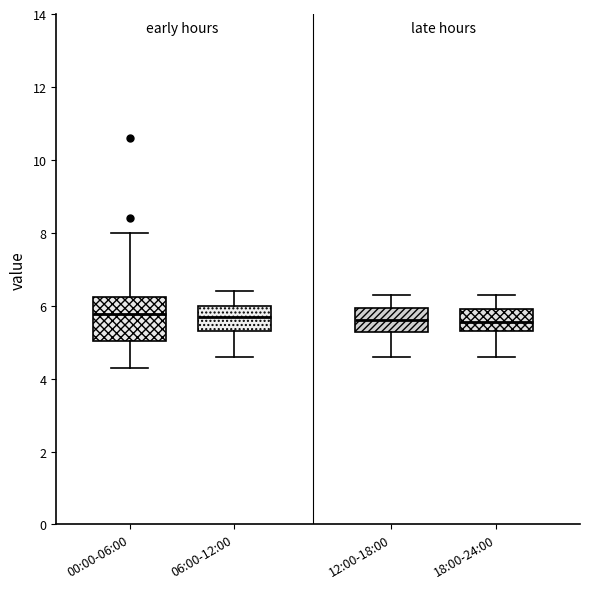

Which box is the tallest, from its lower edge to its upper edge?

00:00-06:00